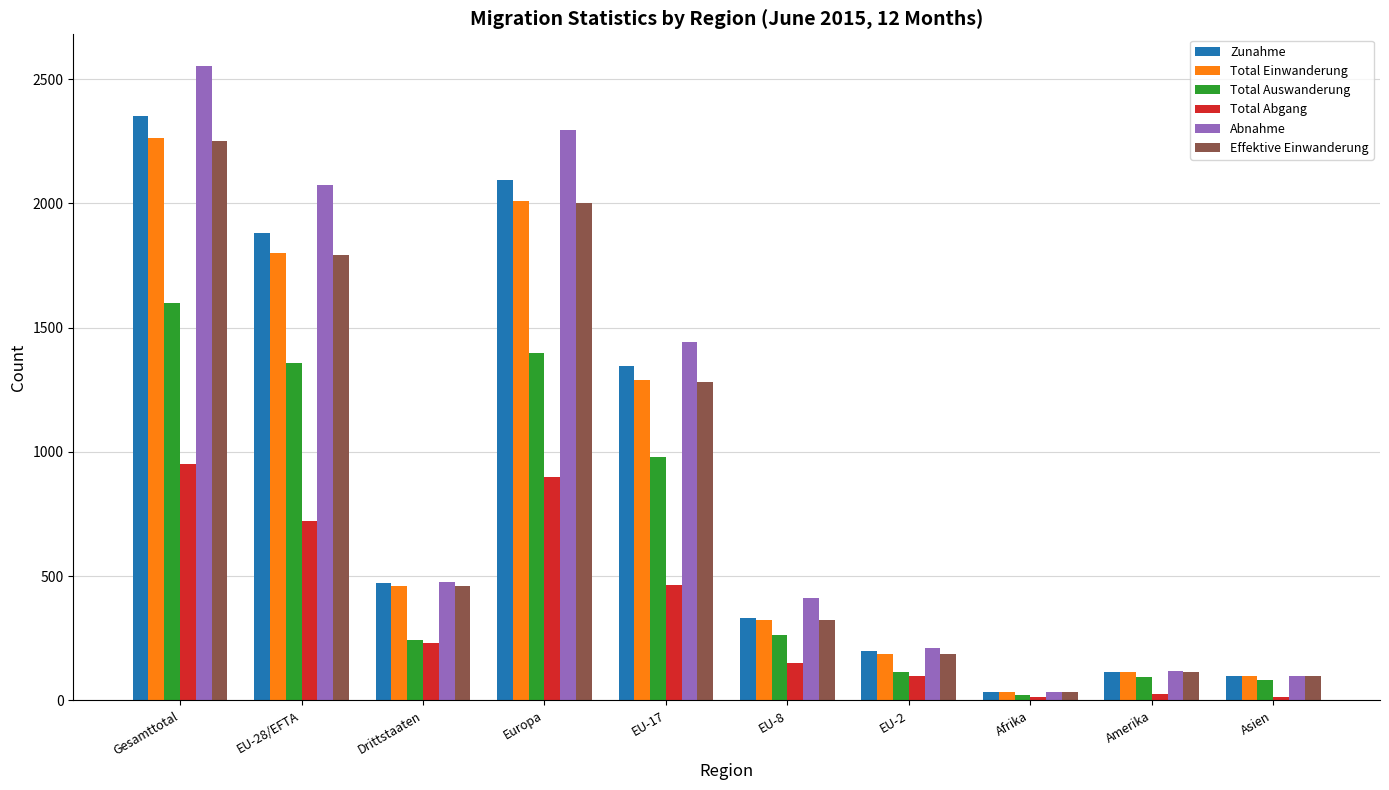

Which category has the highest value across all series?

Gesamttotal